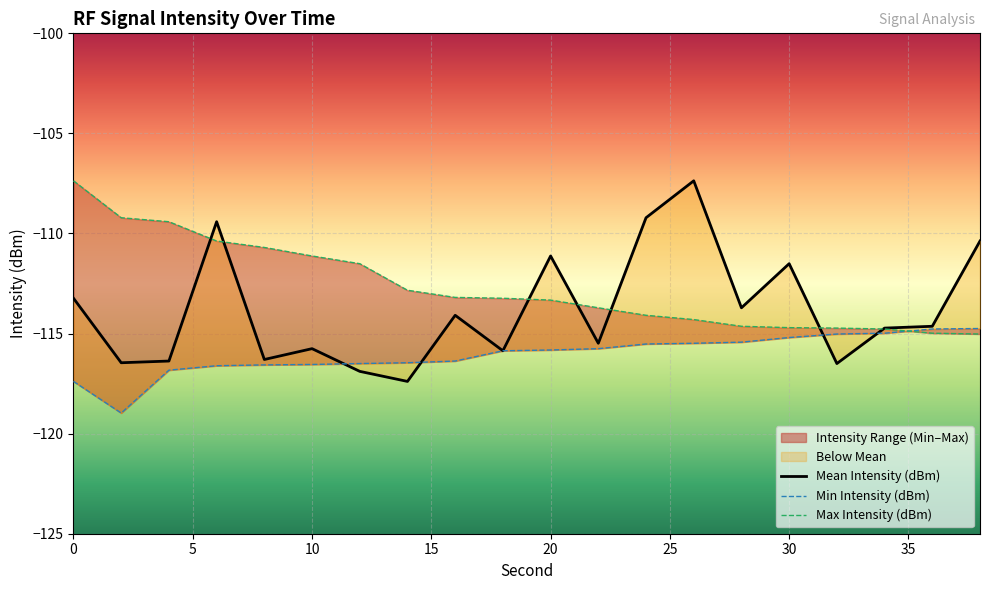

At which label is Max Intensity (dBm) closest to -111?

10